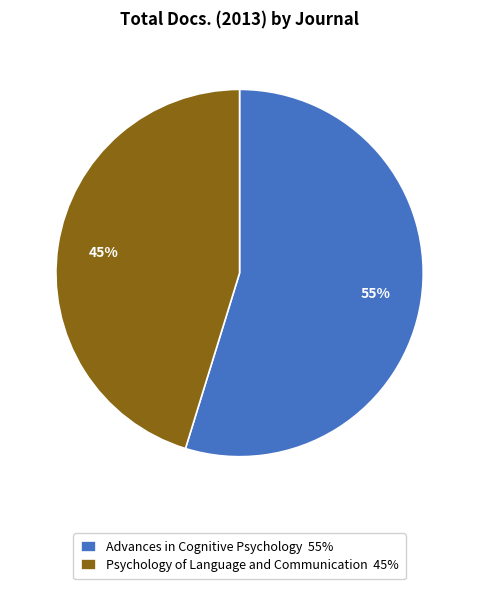

Do Advances in Cognitive Psychology and Psychology of Language and Communication together represent more than half of the pie?

Yes